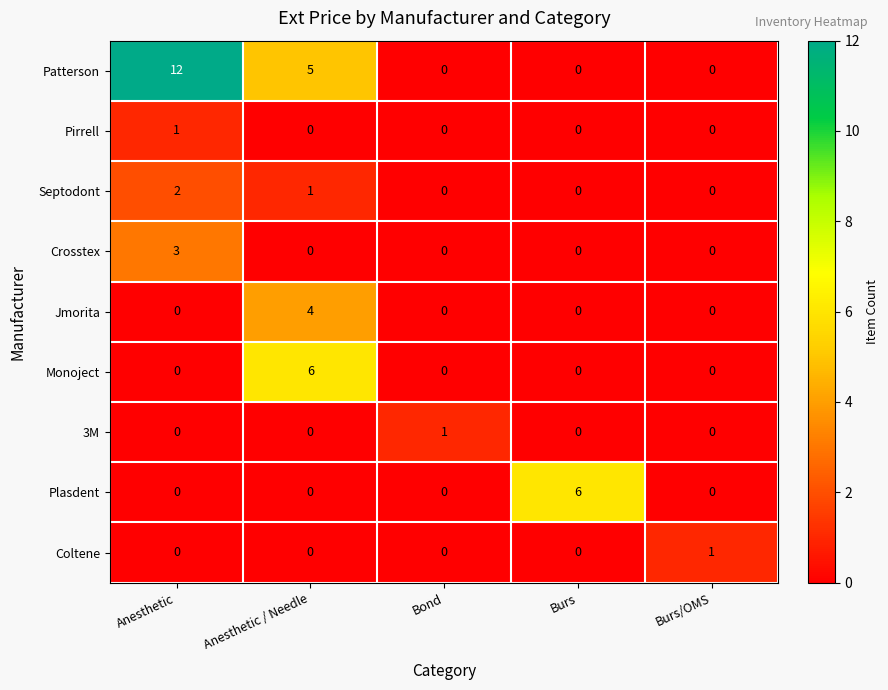

What is the difference between the highest and lowest values at Anesthetic / Needle?

6